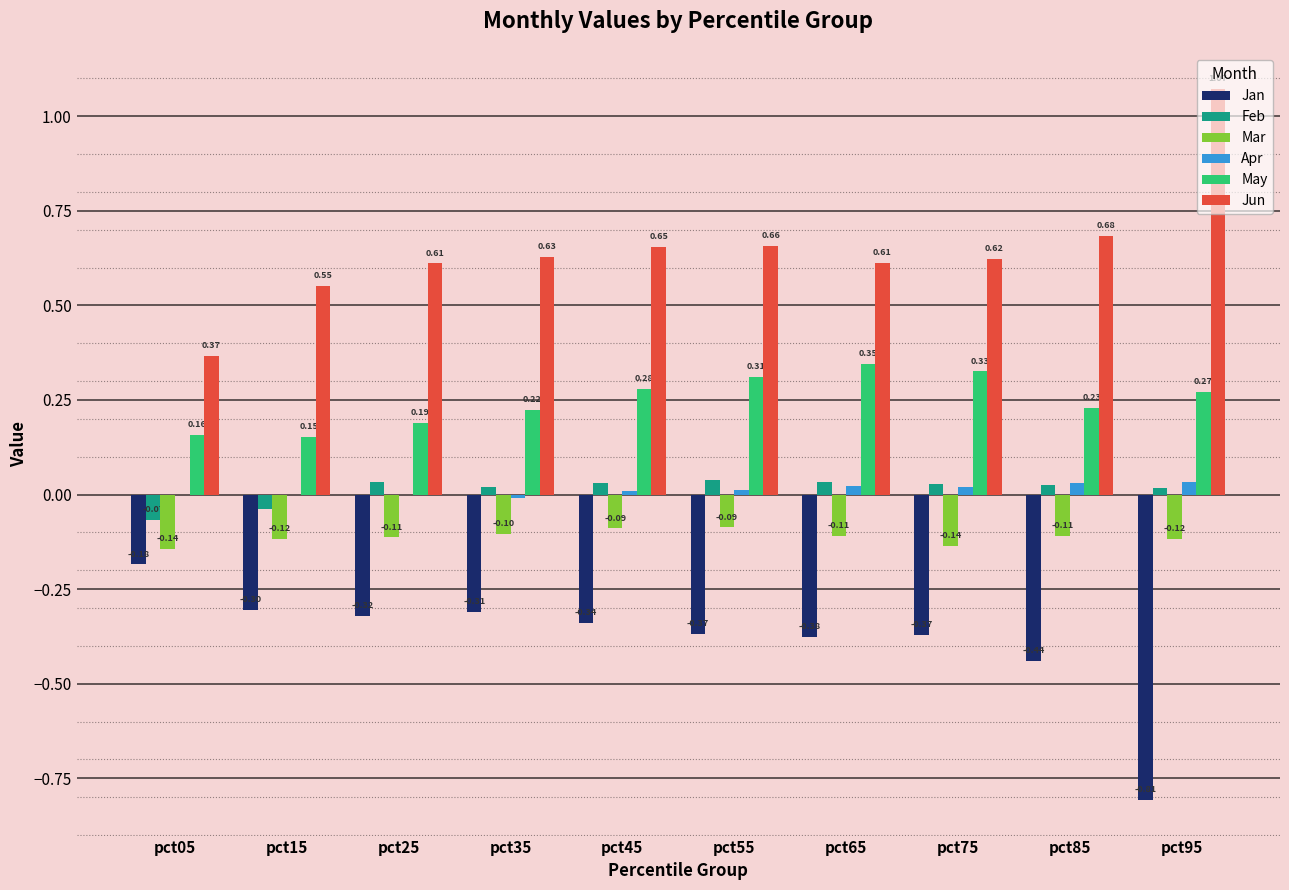

Is the value of Feb at pct85 greater than the value of Jun at pct45?

No